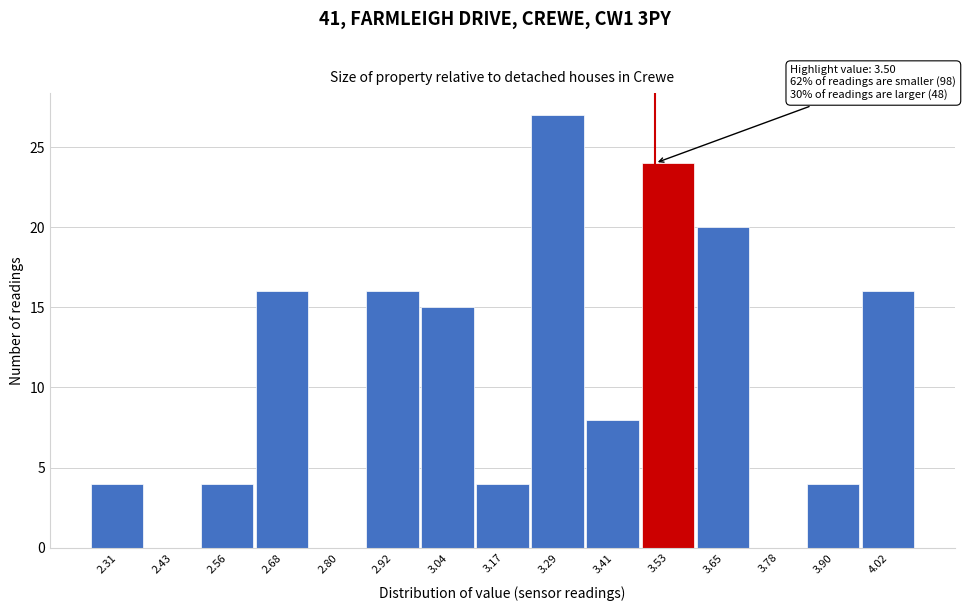

Over which range of the x-axis is the bar tallest?

3.226 to 3.348